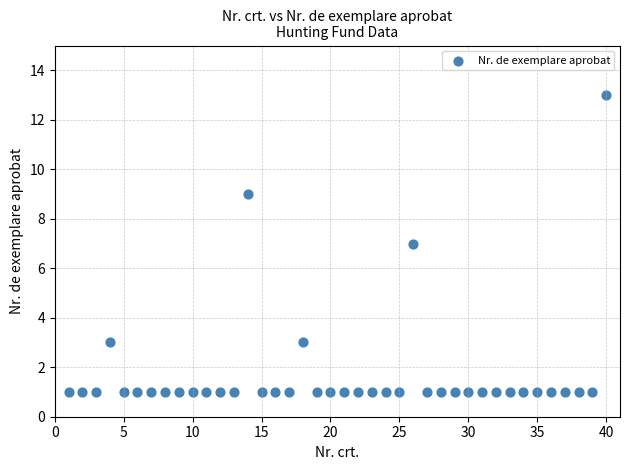

What is the range of Y values (max minus min)?

12